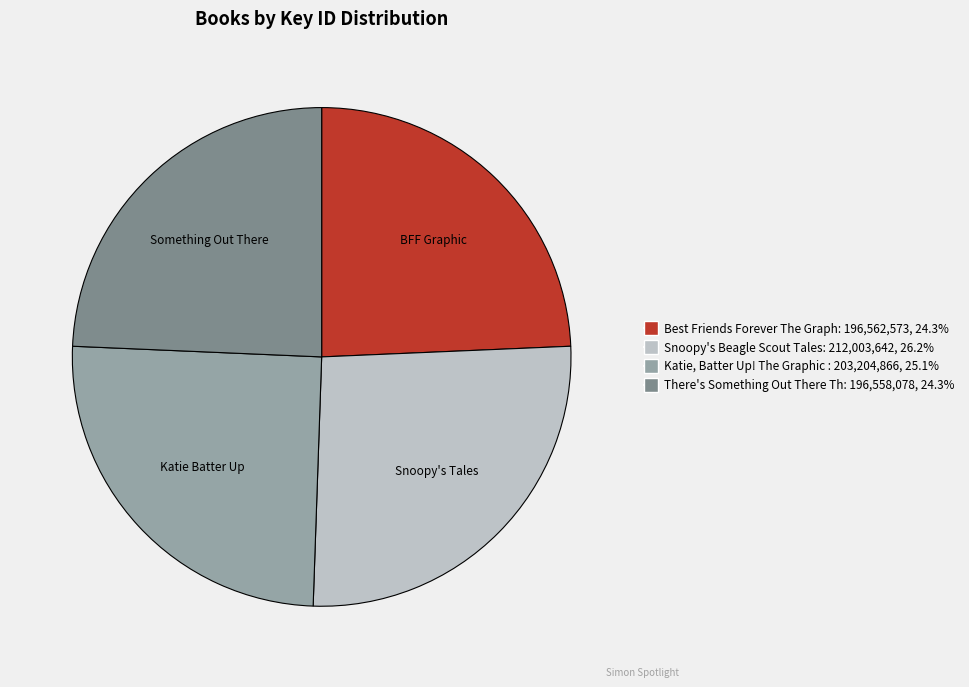

Is there a majority slice in this chart?

No